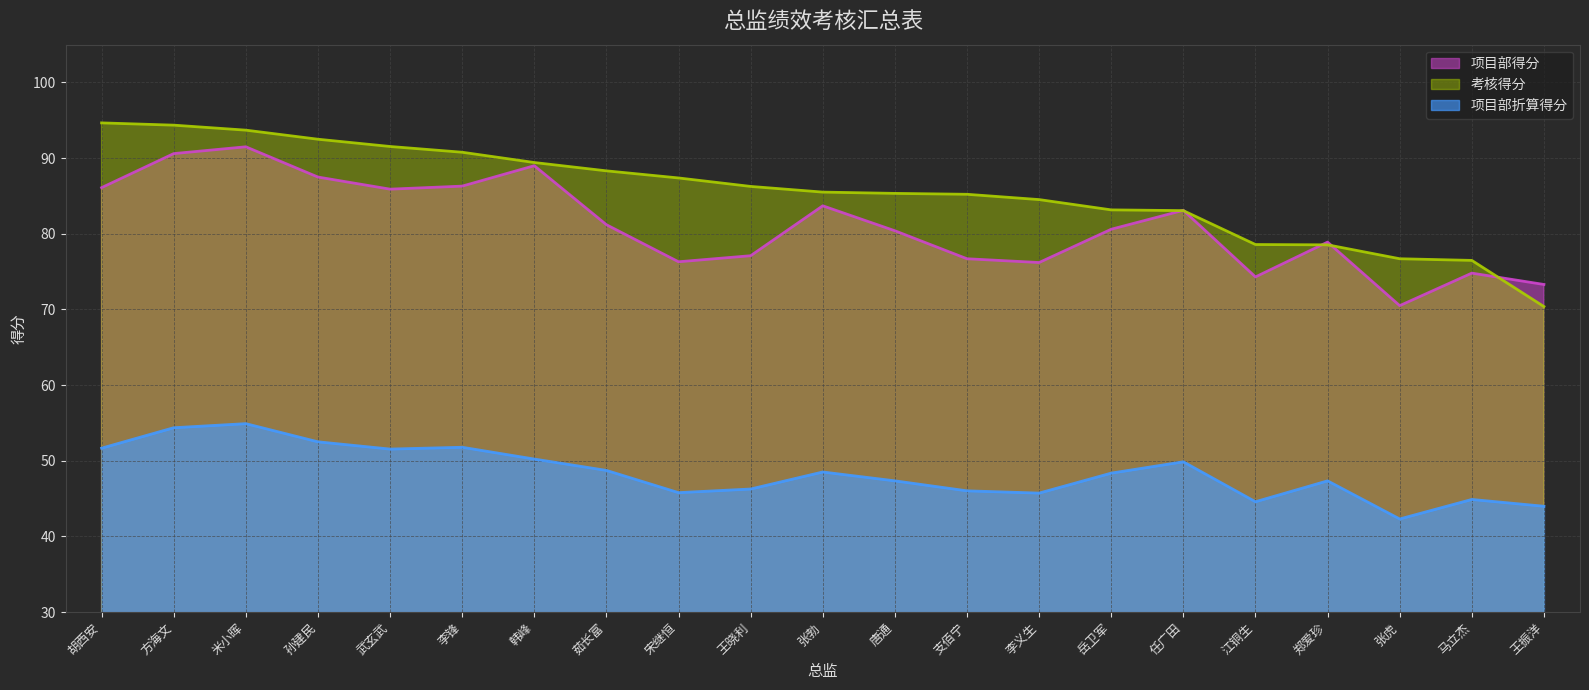

Which series has the widest spread of values?

考核得分